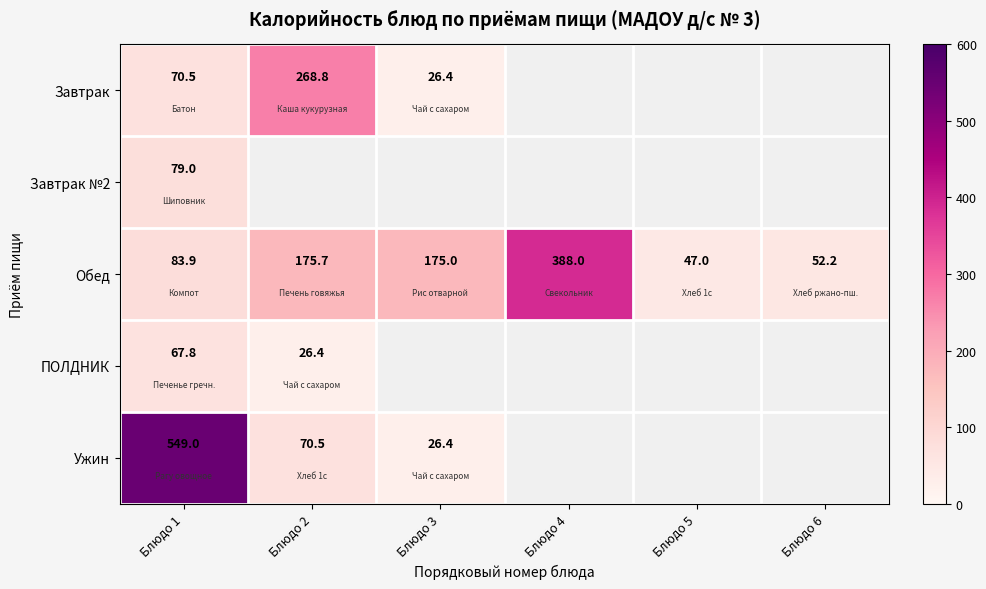

The Завтрак series shows 105.4 at Блюдо 1. True or false?

False